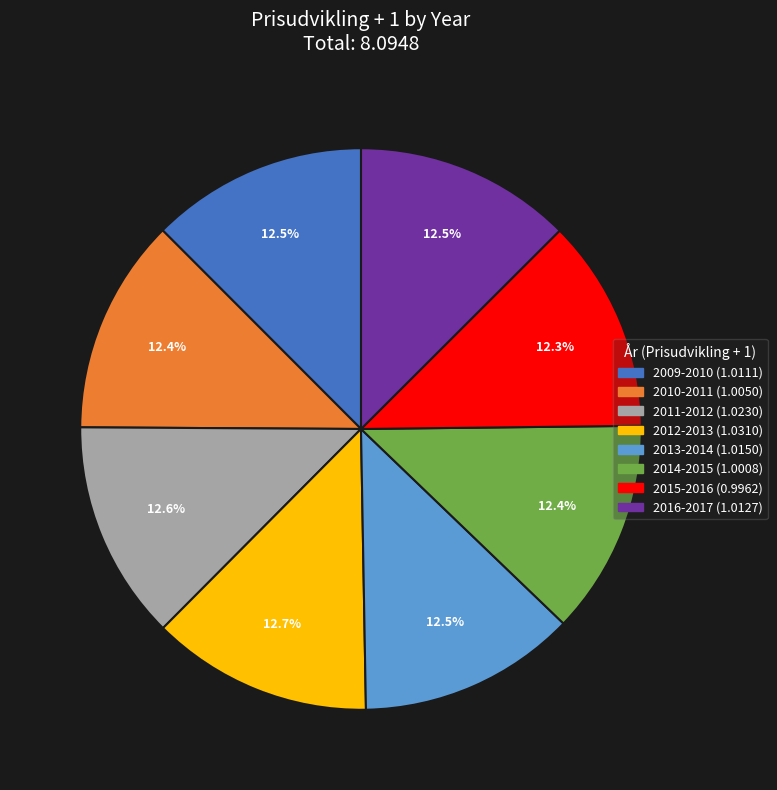

Does any single category account for the majority?

No